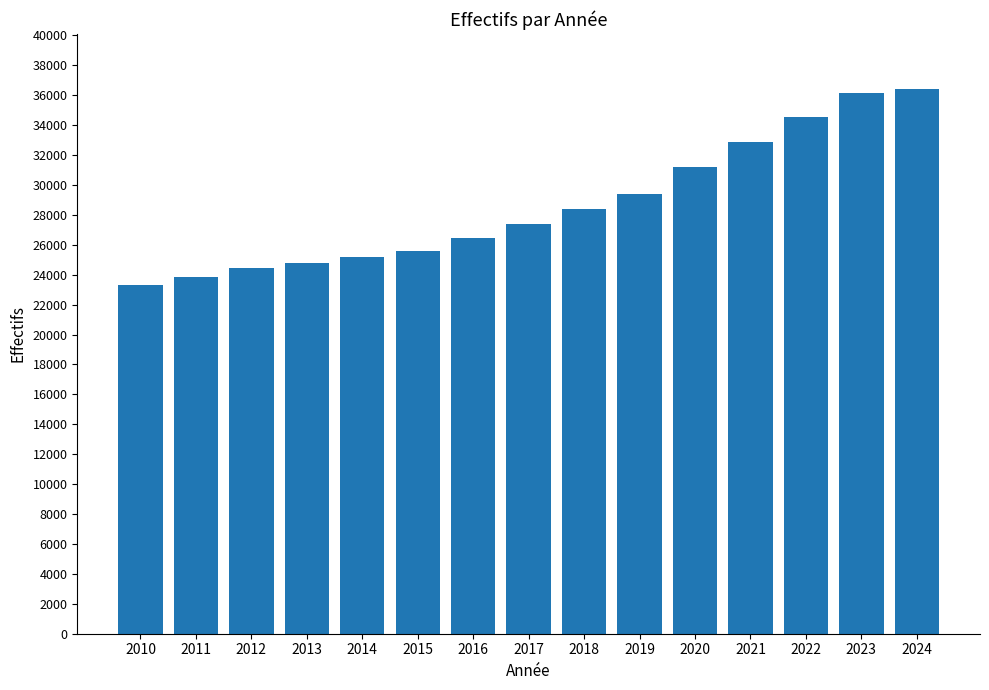

Is it true that the value at 2014 is 6514?

False